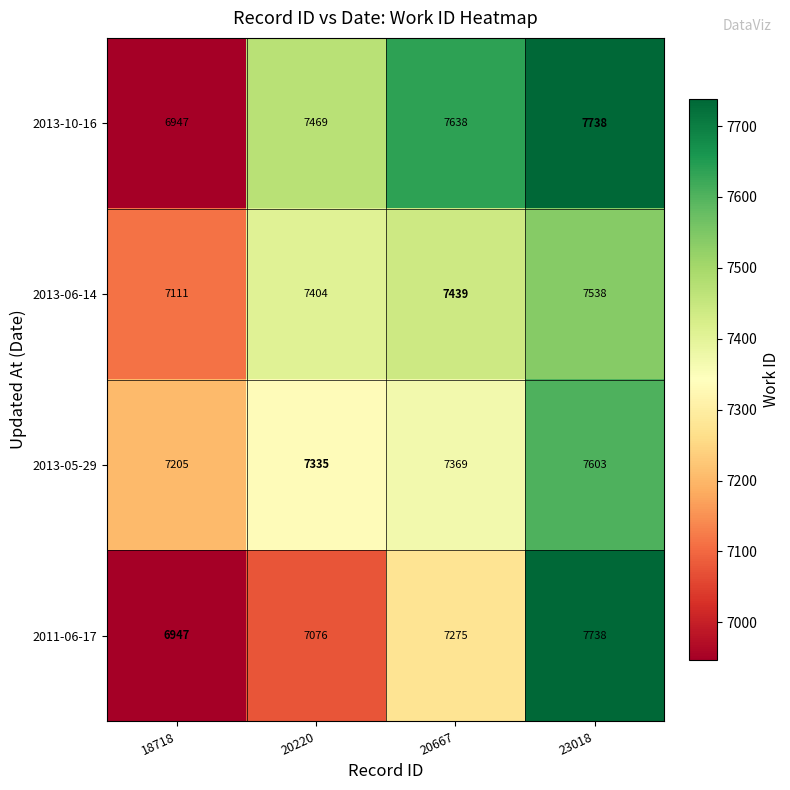

What is the average value of the 2013-06-14 series?

7373